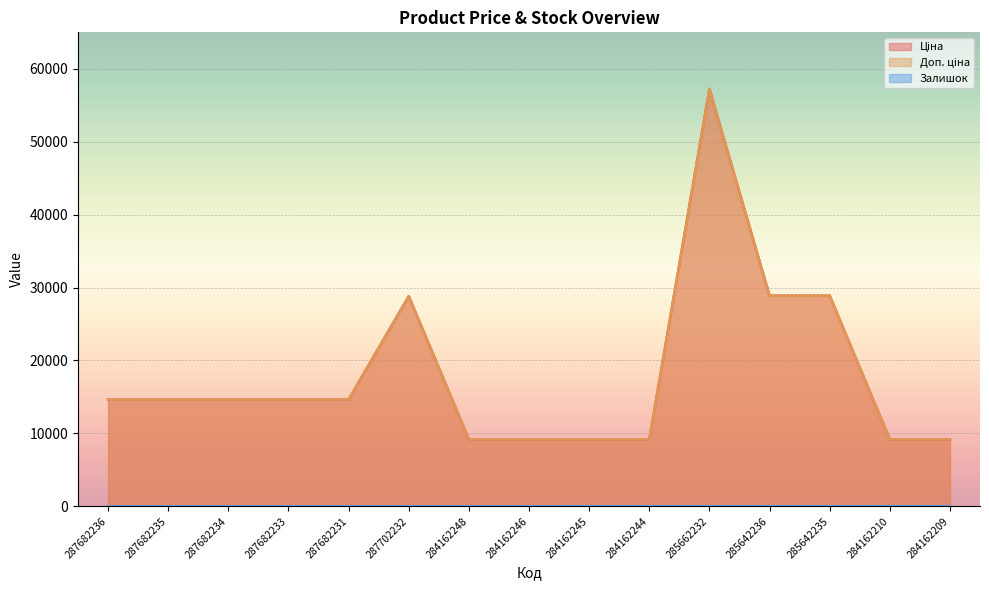

At which category is the sum across all series the highest?

285662232